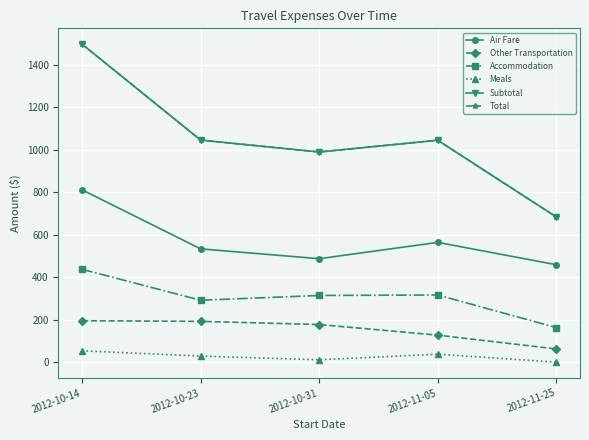

Is this an area chart (filled region under the line)?

No